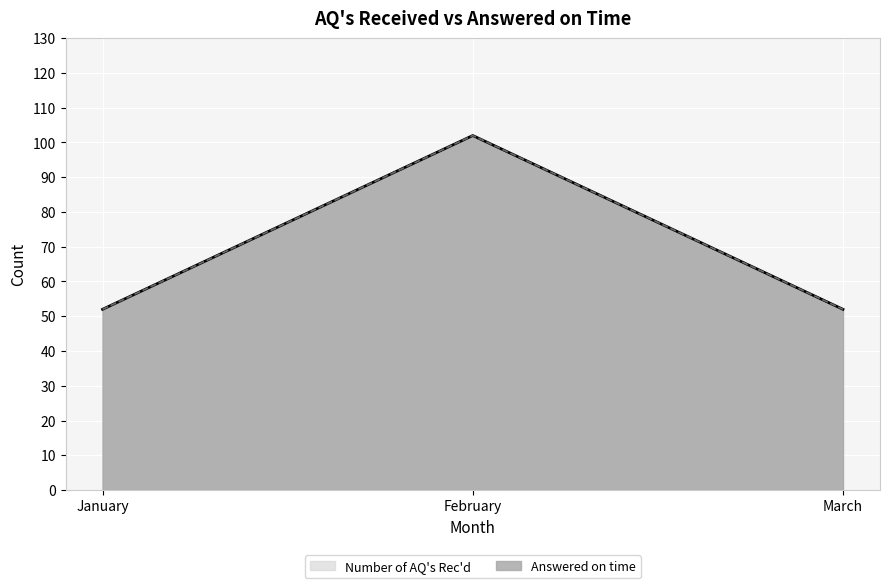

Which series has the largest total across all categories?

Number of AQ's Rec'd